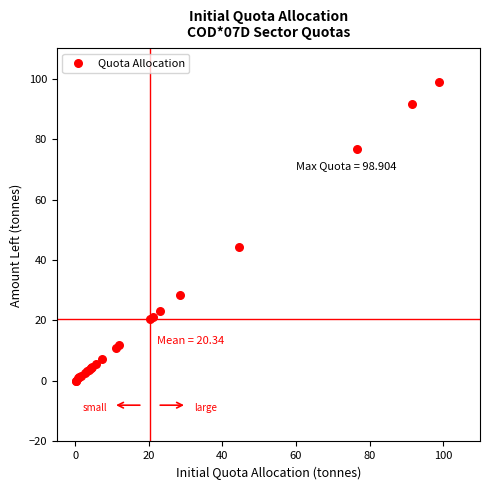

What Y value in the scatter plot is closest to 49?

44.4